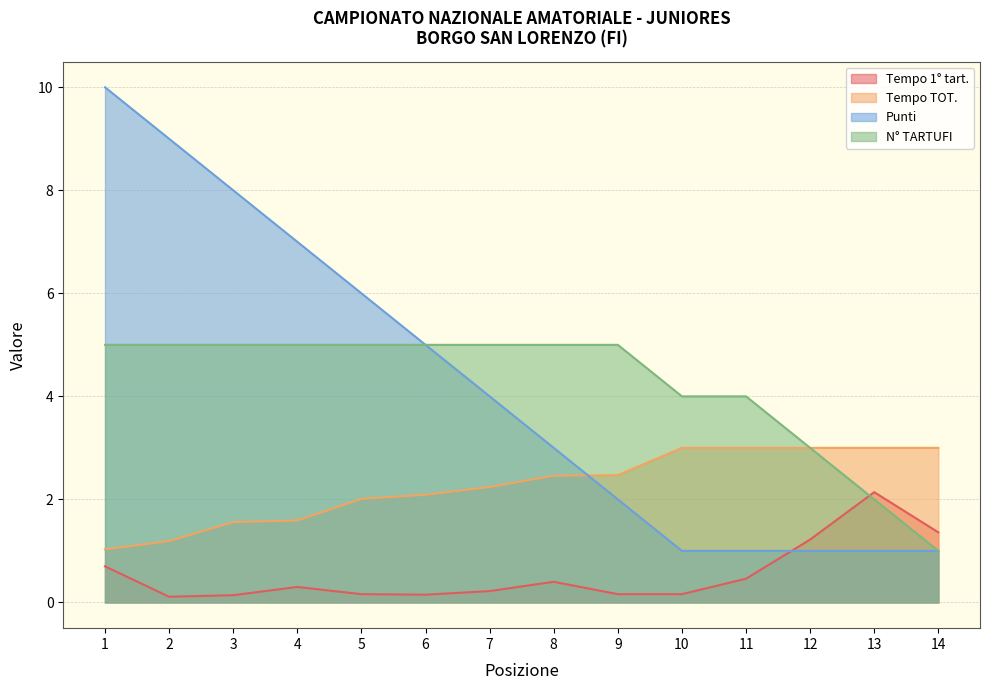

What is the minimum value for N° TARTUFI?

1.0